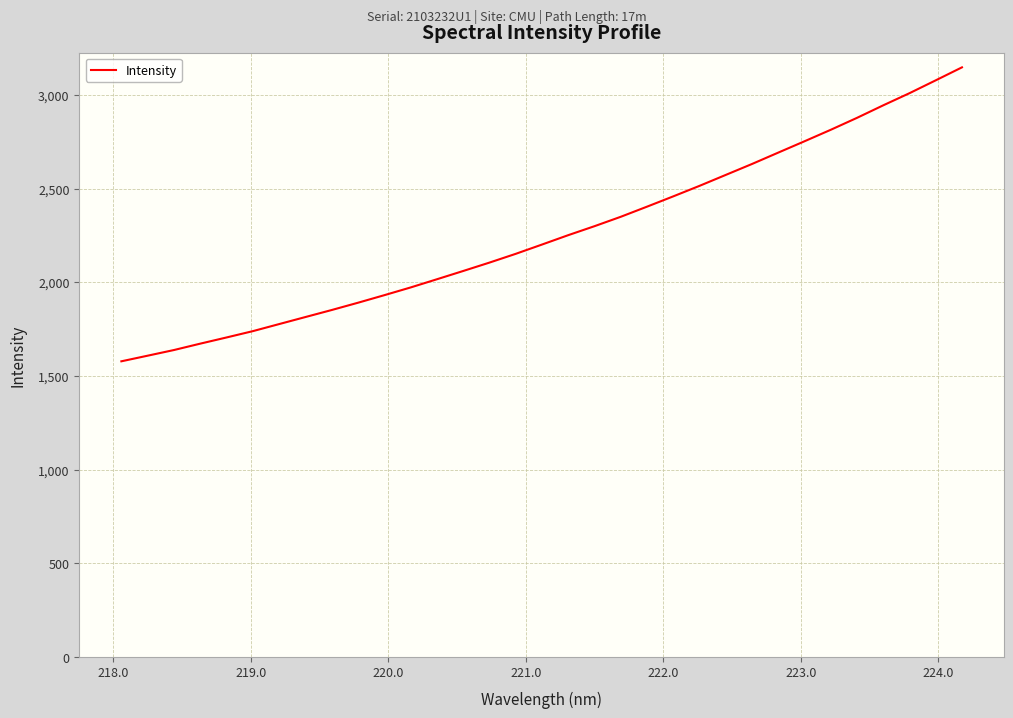

What is the difference between the maximum and minimum values?

1568.8